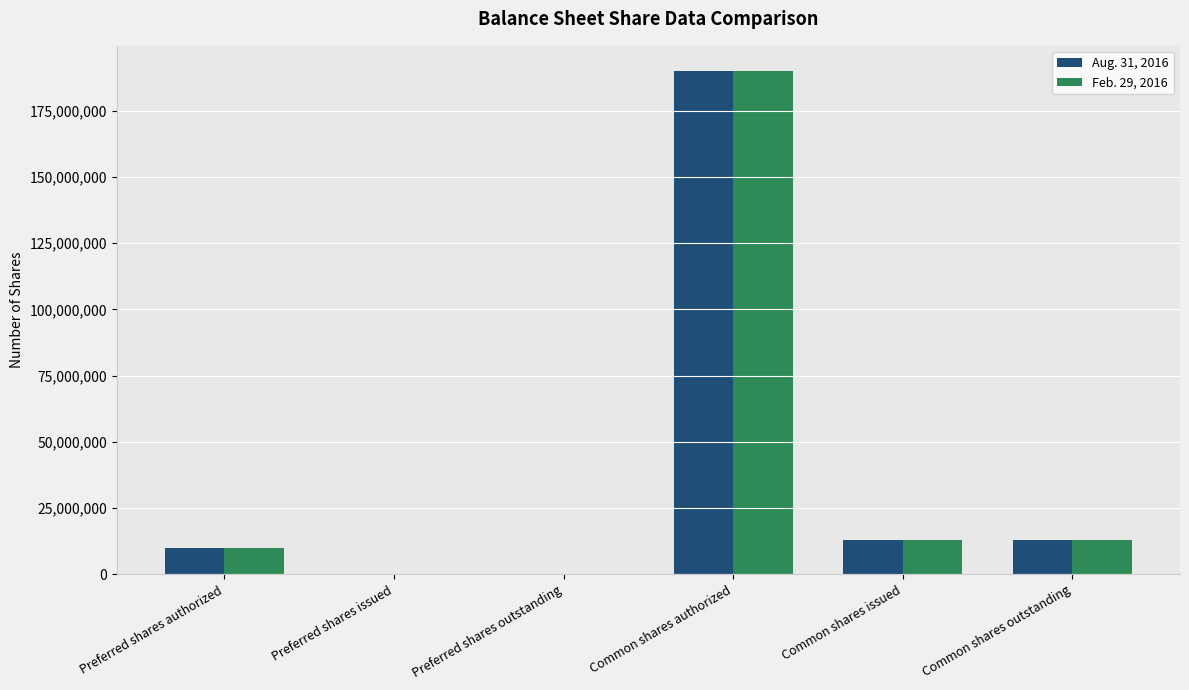

Count the number of data series in this chart.

2